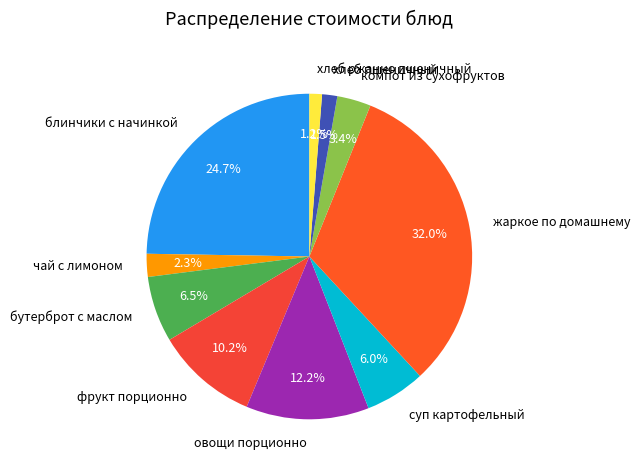

To the nearest percent, what is the combined percentage of жаркое по домашнему and фрукт порционно?

42%